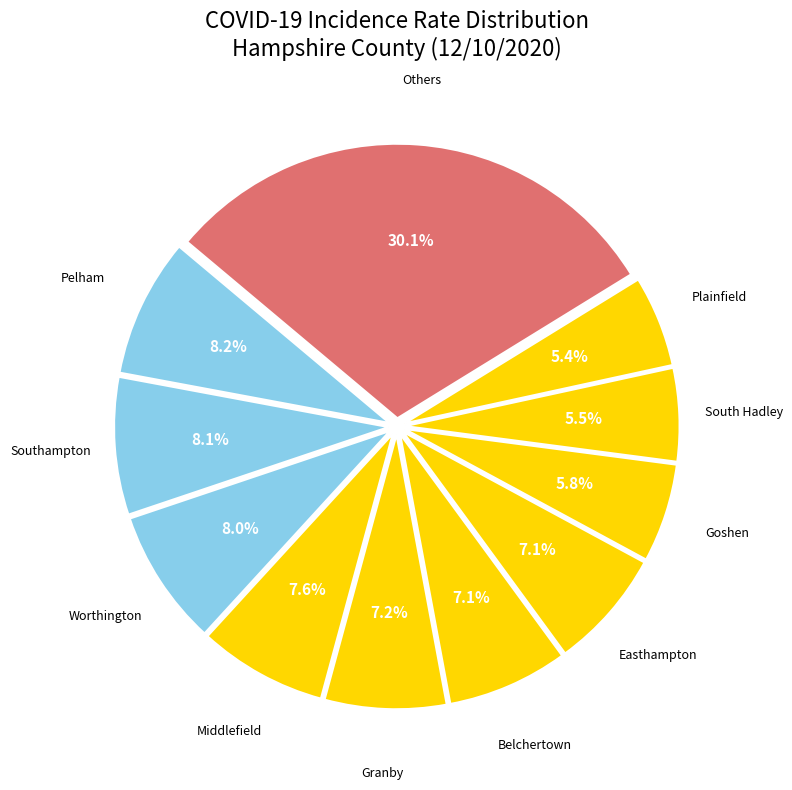

How many segments does this pie chart have?

11